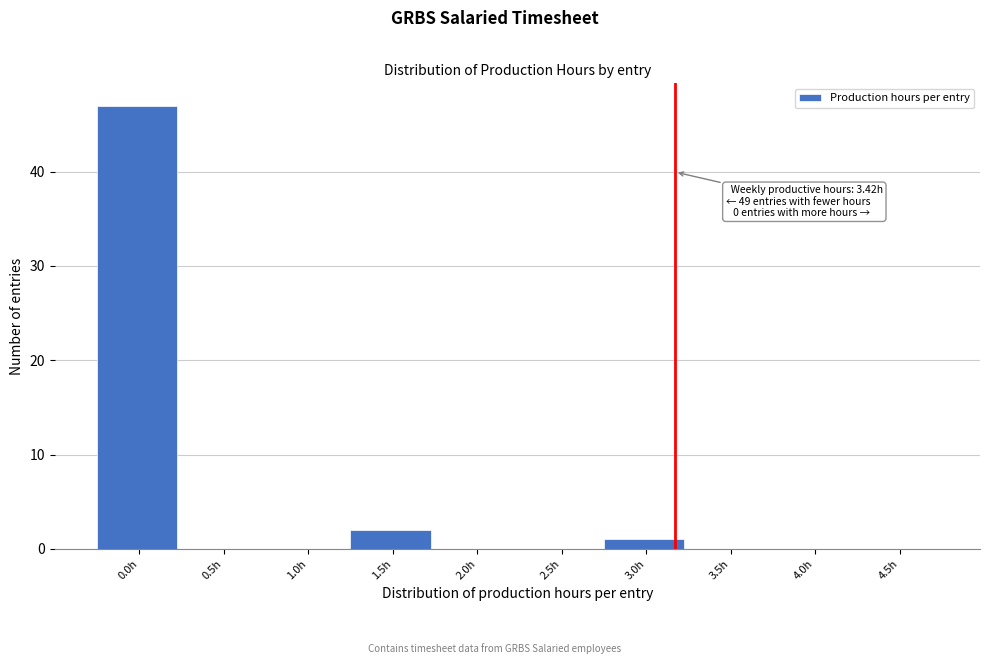

Reading left to right, extract all data points from this chart.

0.0h=47	0.5h=0	1.0h=0	1.5h=2	2.0h=0	2.5h=0	3.0h=1	3.5h=0	4.0h=0	4.5h=0